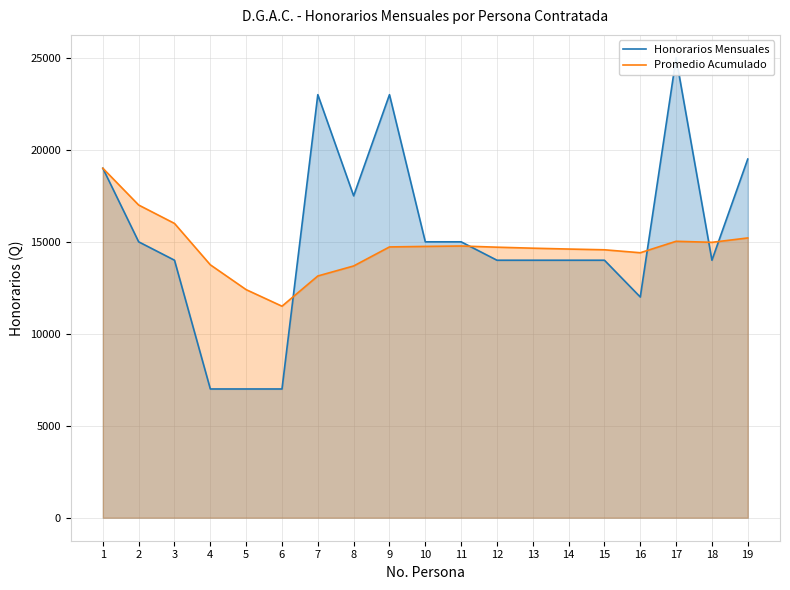

What is the difference between the second highest and second lowest values in the Honorarios Mensuales series?

16000.0